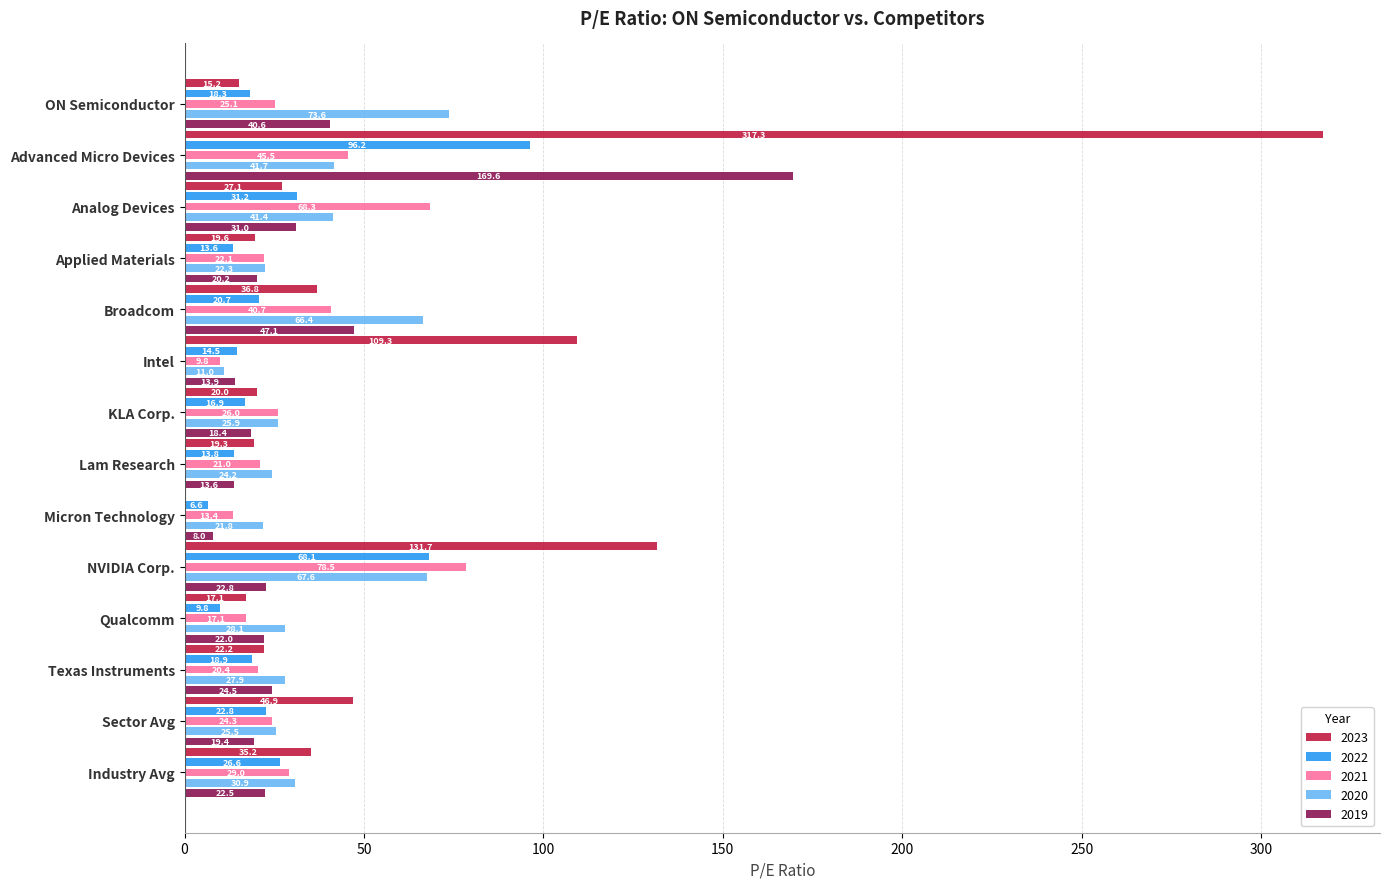

Is the value of 2020 at Analog Devices greater than the value of 2021 at Micron Technology?

Yes